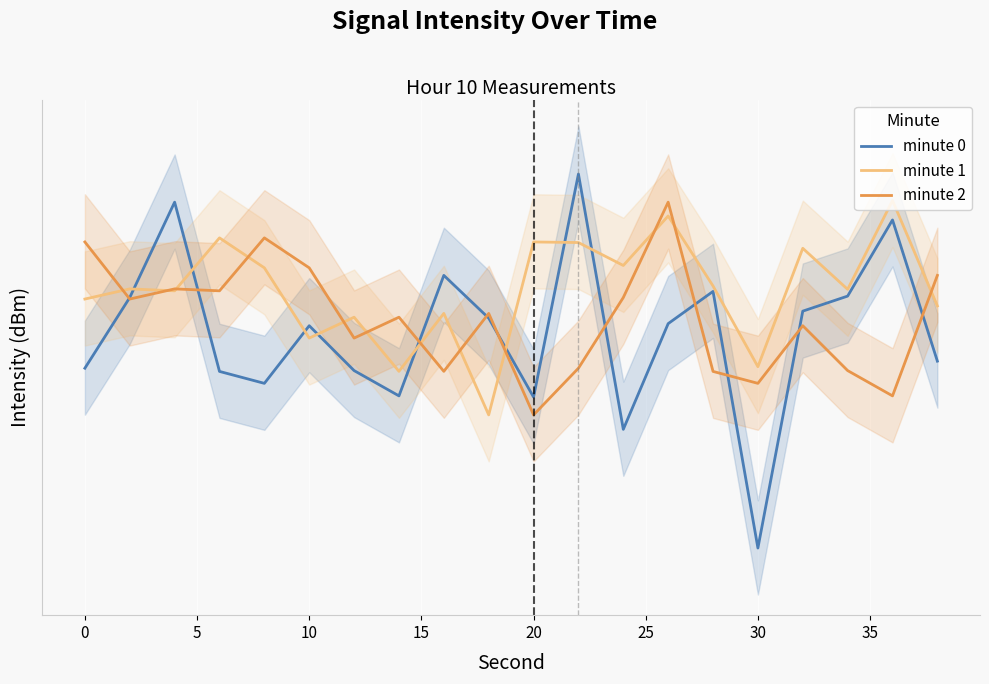

True or false: minute 1 has a value of -164.1 at 0.

False